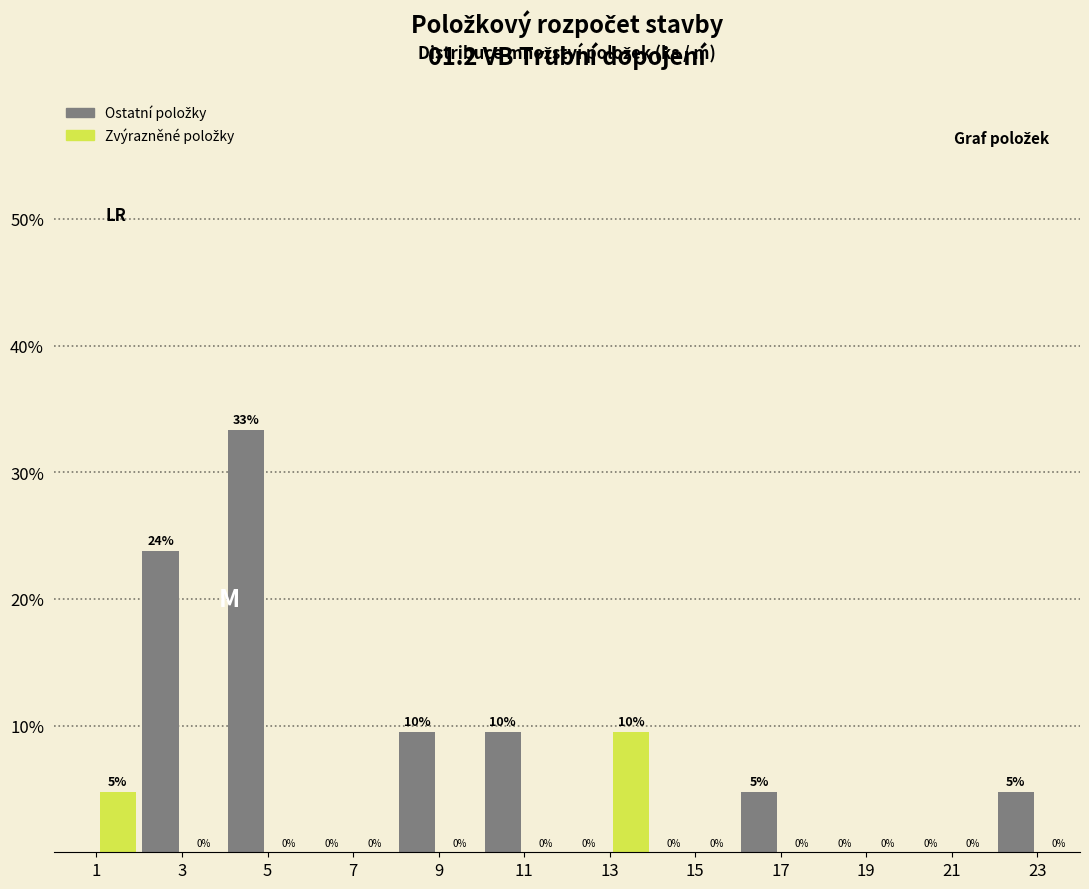

Over which range of the x-axis is the bar tallest?

4 to 5